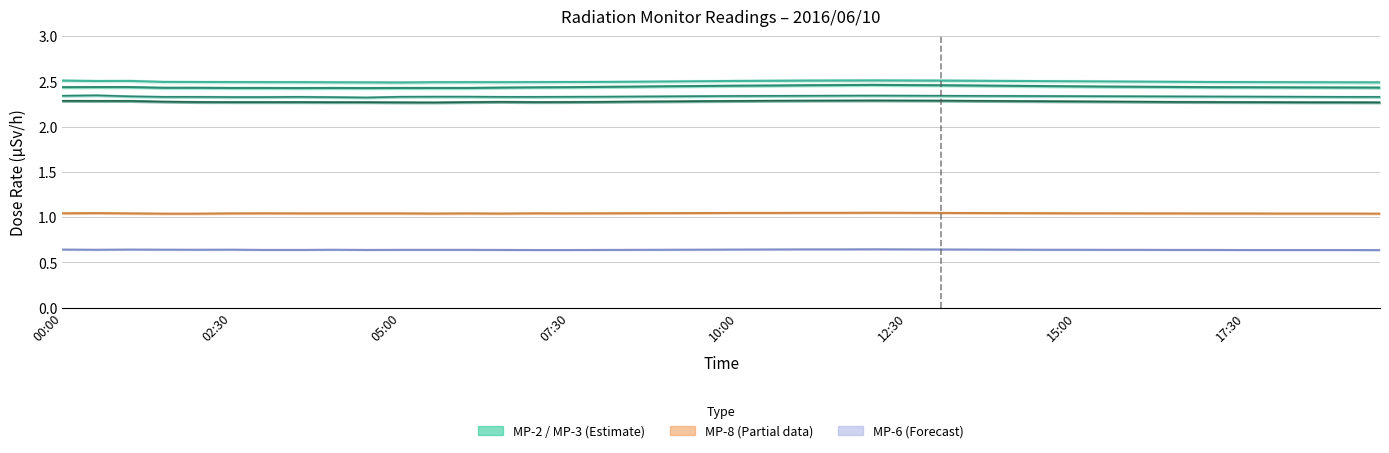

At 15:00, list the series in order from smallest to largest.

MP-6, MP-8, MP-4, MP-5, MP-2, MP-3